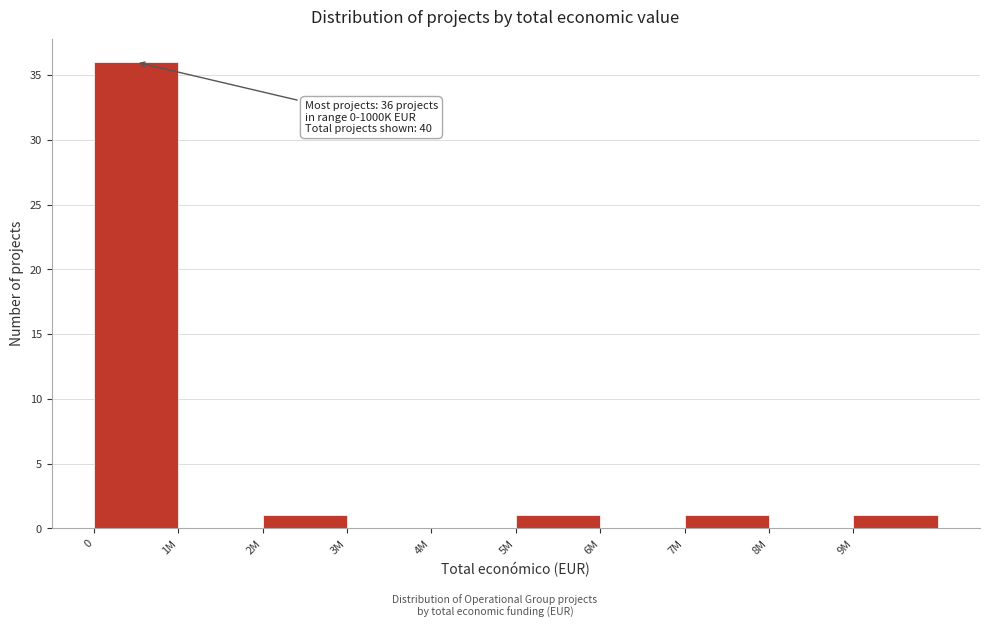

Reading right to left, extract all data points from this chart.

9M=1	8M=0	7M=1	6M=0	5M=1	4M=0	3M=0	2M=1	1M=0	0=36